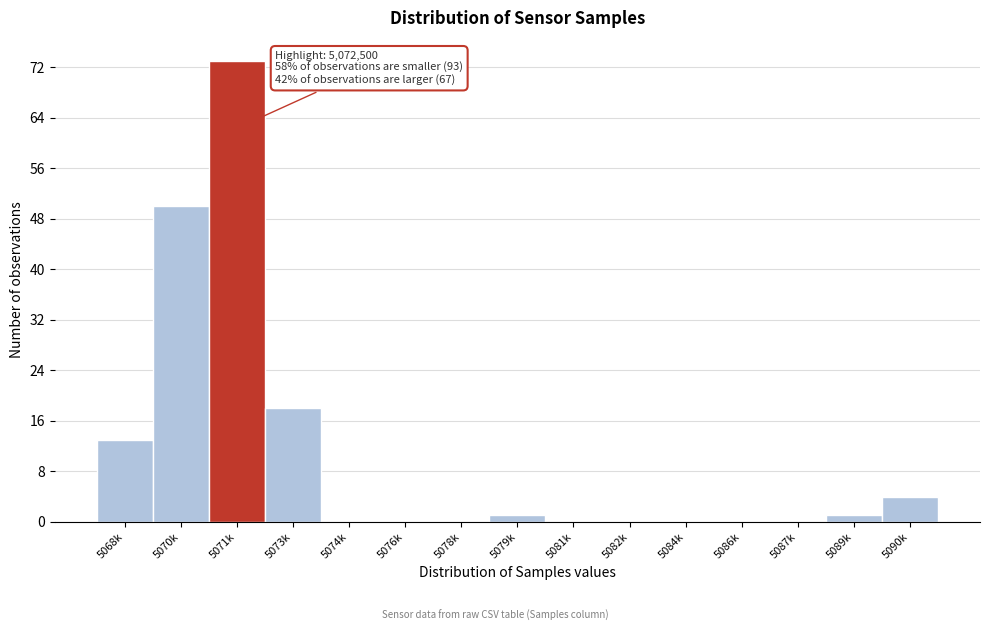

Reading left to right, extract all data points from this chart.

5068k=13	5070k=50	5071k=73	5073k=18	5074k=0	5076k=0	5078k=0	5079k=1	5081k=0	5082k=0	5084k=0	5086k=0	5087k=0	5089k=1	5090k=4